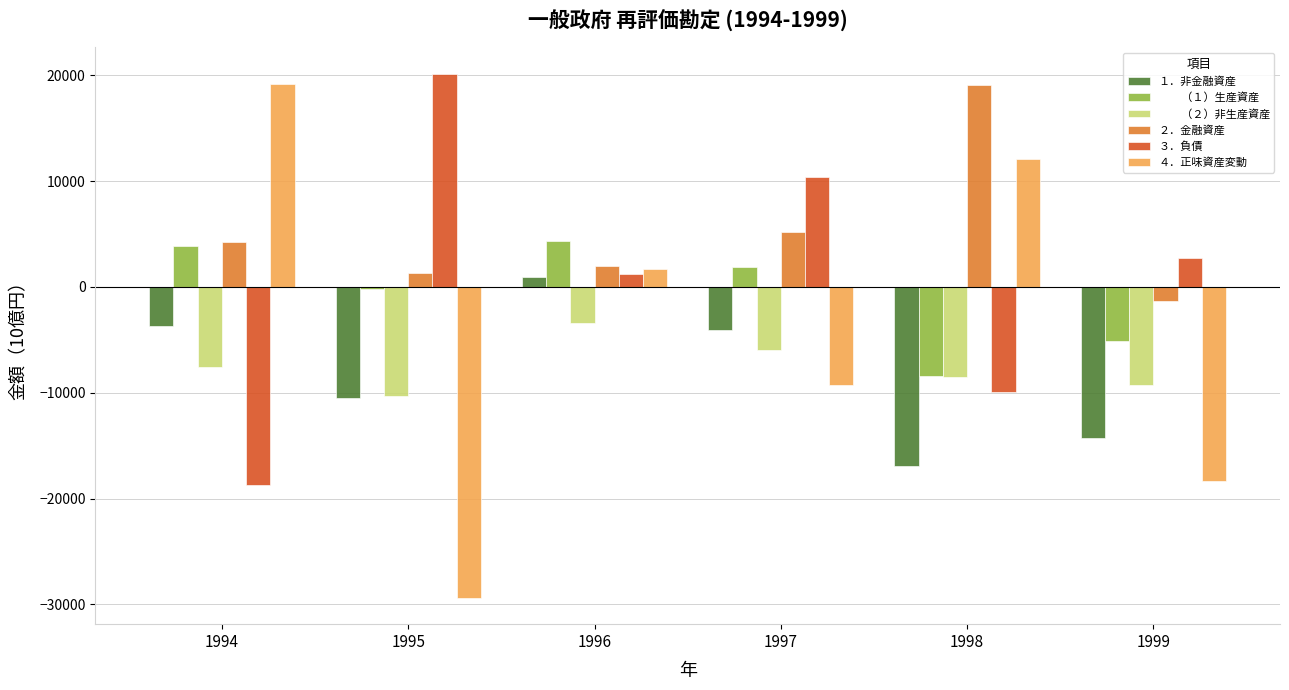

What is the difference between the highest and lowest values at 1994?

37870.0